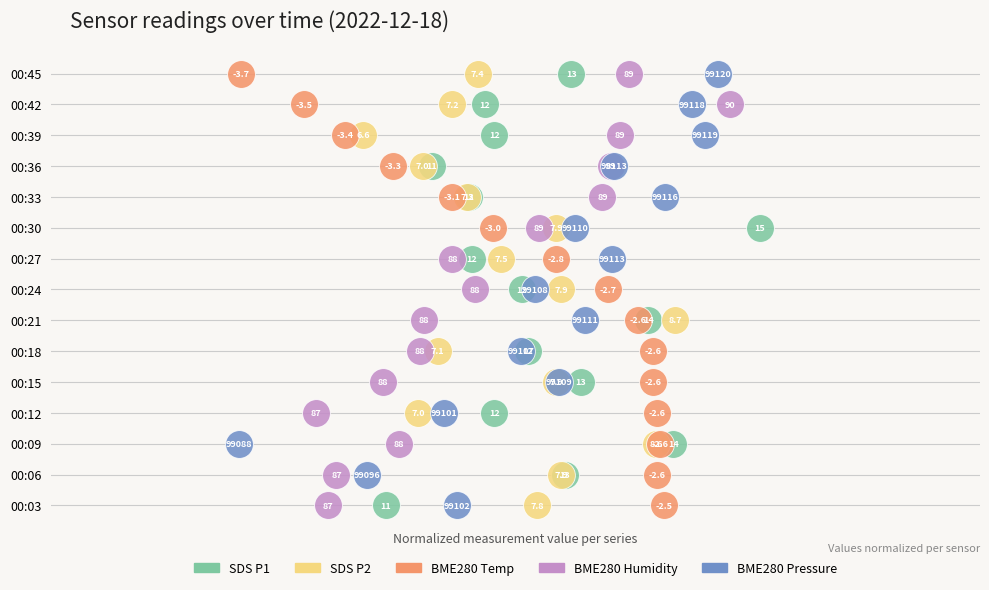

What are all the series names shown in the legend?

SDS P1, SDS P2, BME280 Temp, BME280 Humidity, BME280 Pressure